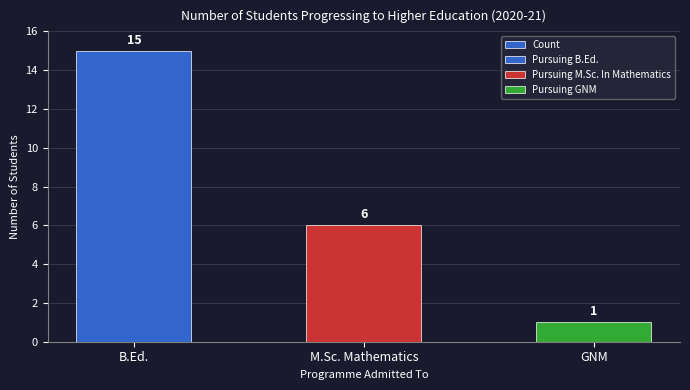

Reading left to right, extract all data points from this chart.

B.Ed.=15	M.Sc. Mathematics=6	GNM=1